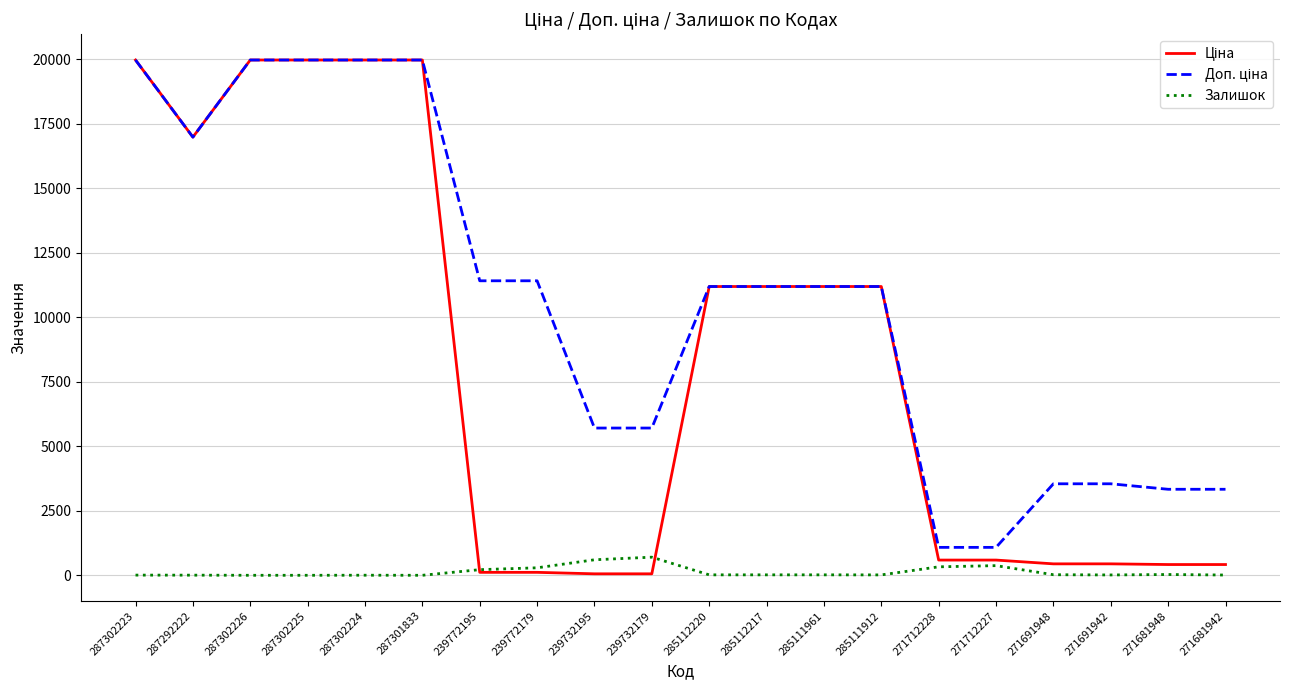

True or false: Залишок has a value of 0.0 at 287302226.

True